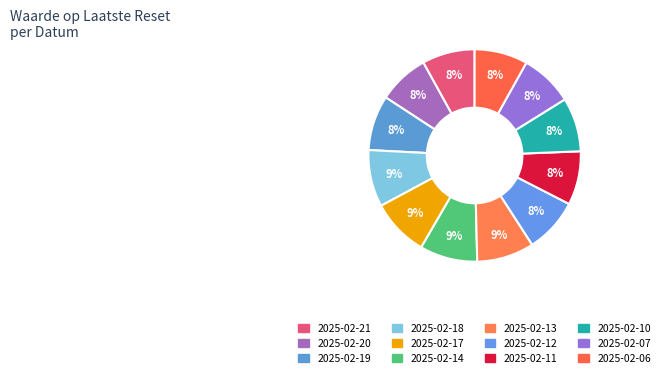

What is the total percentage of 2025-02-10 and 2025-02-13?

16.9%